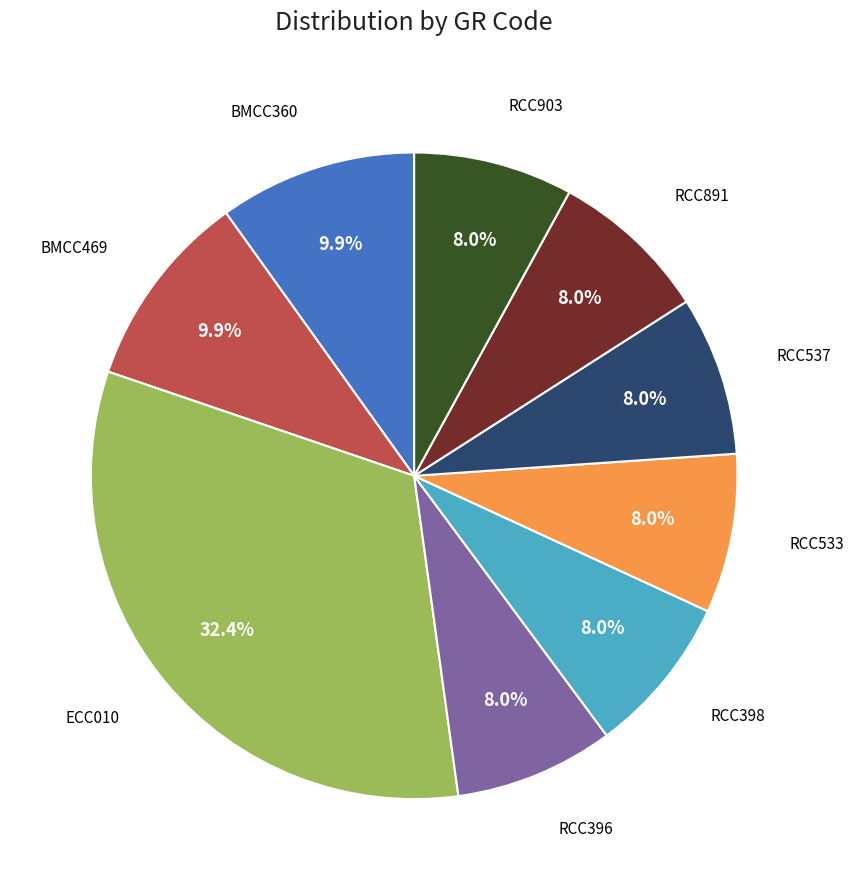

Is there a majority slice in this chart?

No